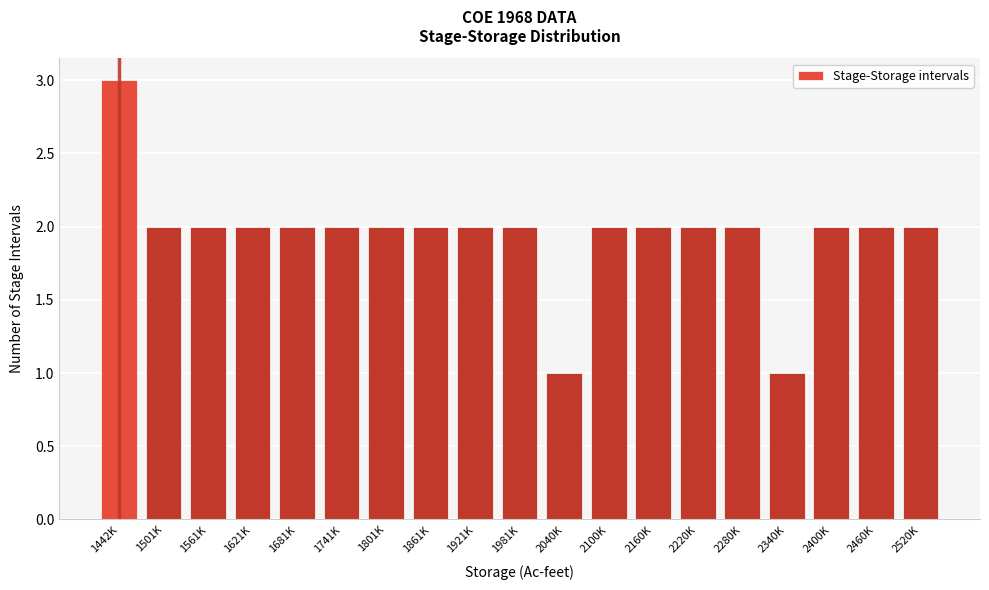

Reading left to right, extract all data points from this chart.

3	2	2	2	2	2	2	2	2	2	1	2	2	2	2	1	2	2	2